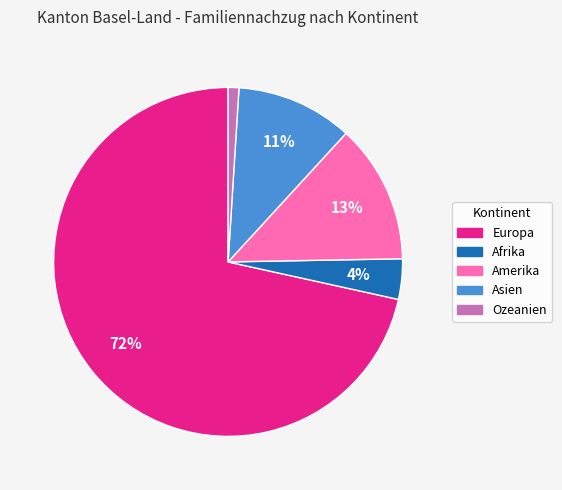

Is there any slice that represents more than half of the pie?

Yes